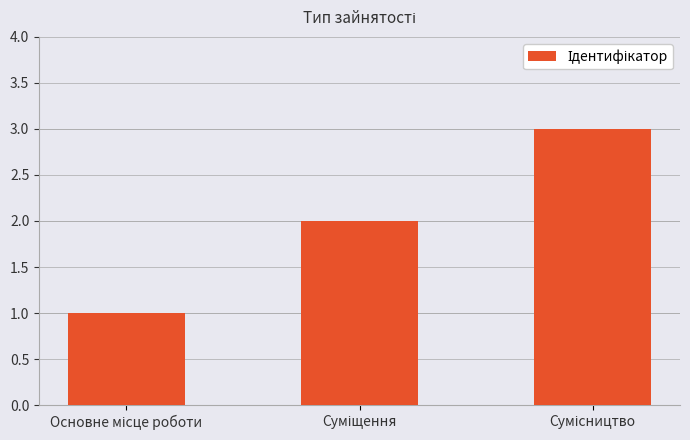

What is the maximum value shown in the chart?

3